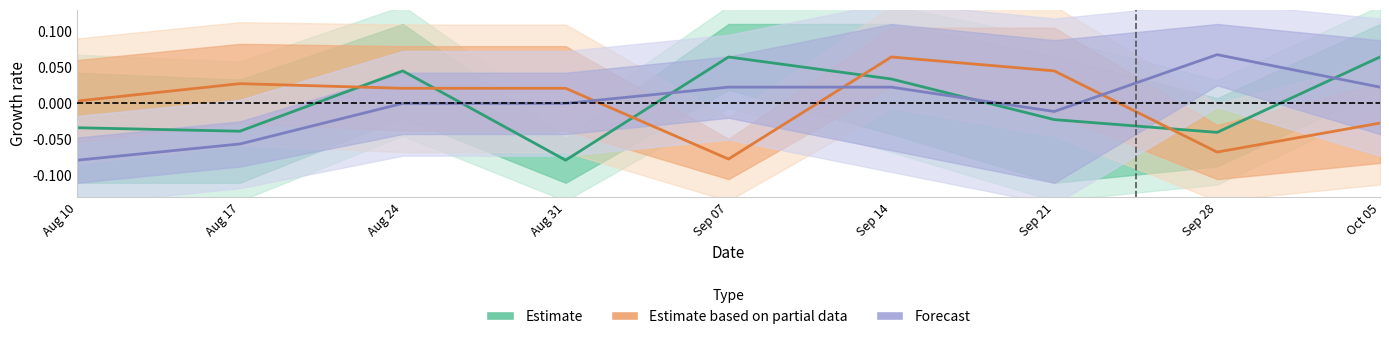

What is the sum of the Forecast values at Aug 10 and Sep 07?

-0.1